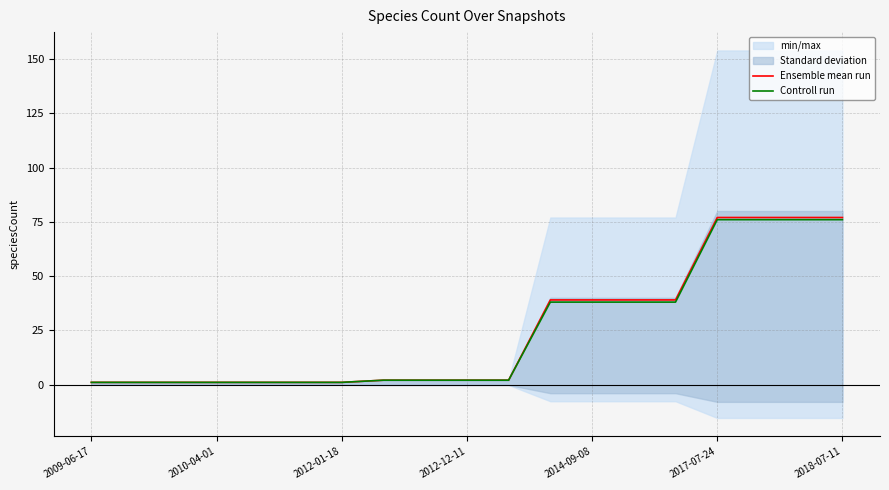

At which category does the chart reach its minimum across all series?

2009-06-17